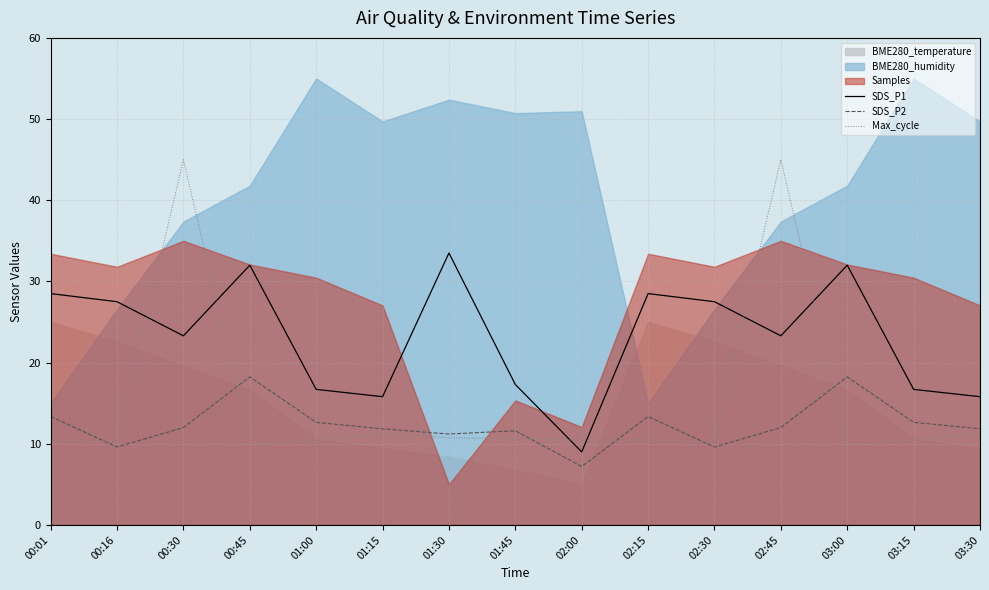

What is the minimum value for SDS_P1?

9.0